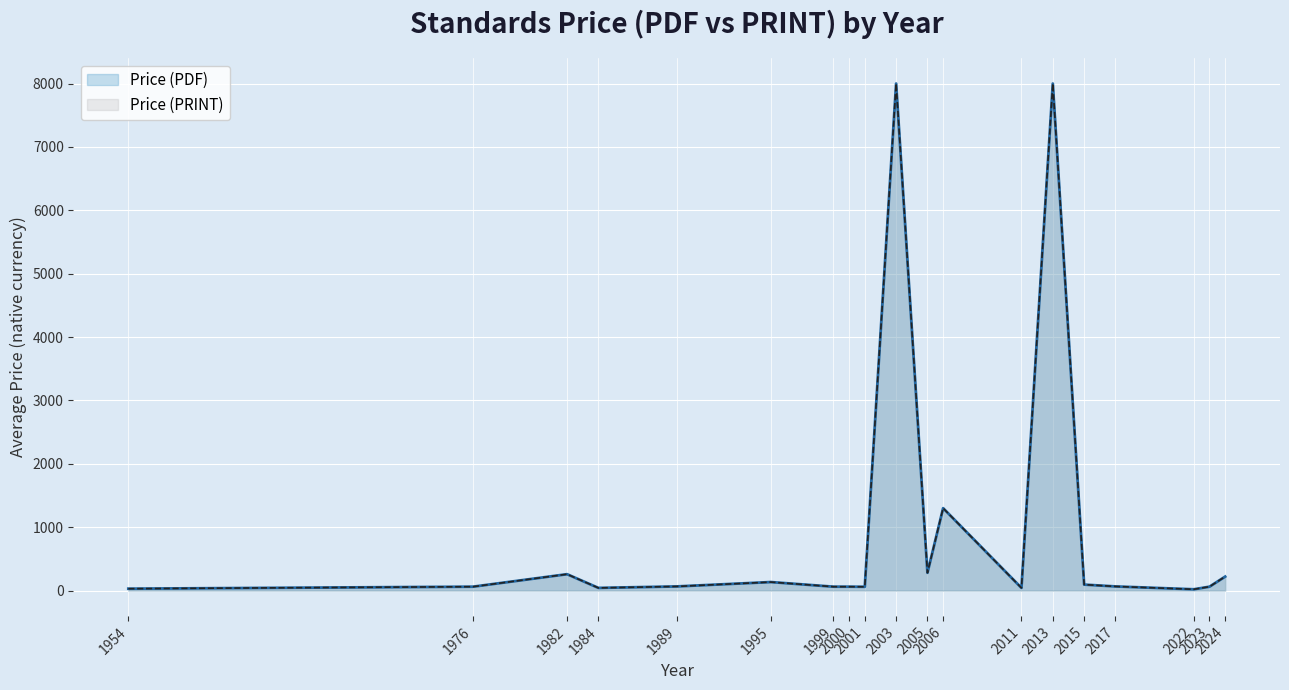

Where is the first local maximum for Price (PRINT)?

1982